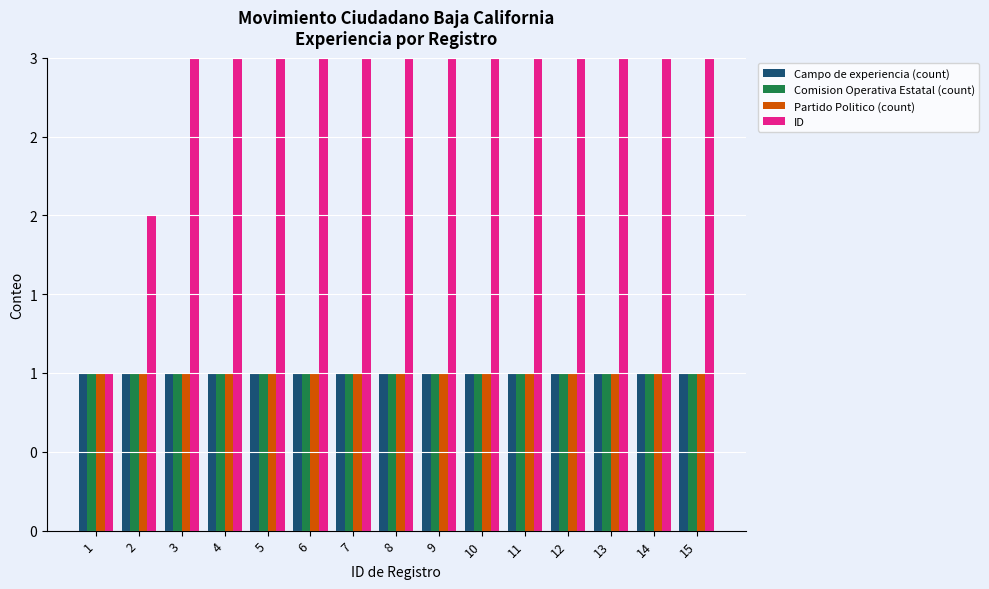

Rank the series by their maximum value, from highest to lowest.

ID, Campo de experiencia (count), Comision Operativa Estatal (count), Partido Politico (count)